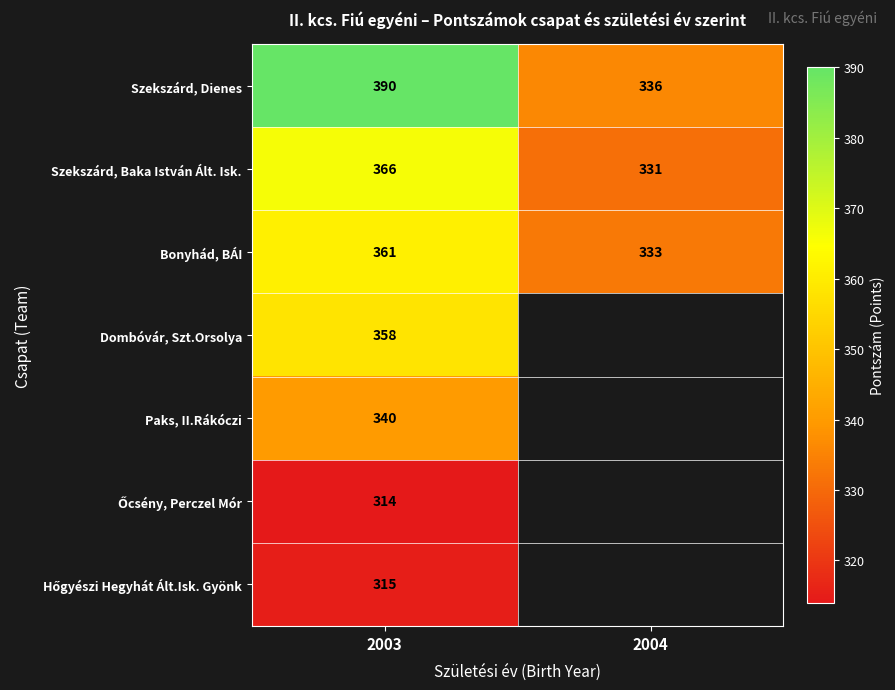

At which label does Szekszárd, Baka István Ált. Isk. reach its minimum?

2004